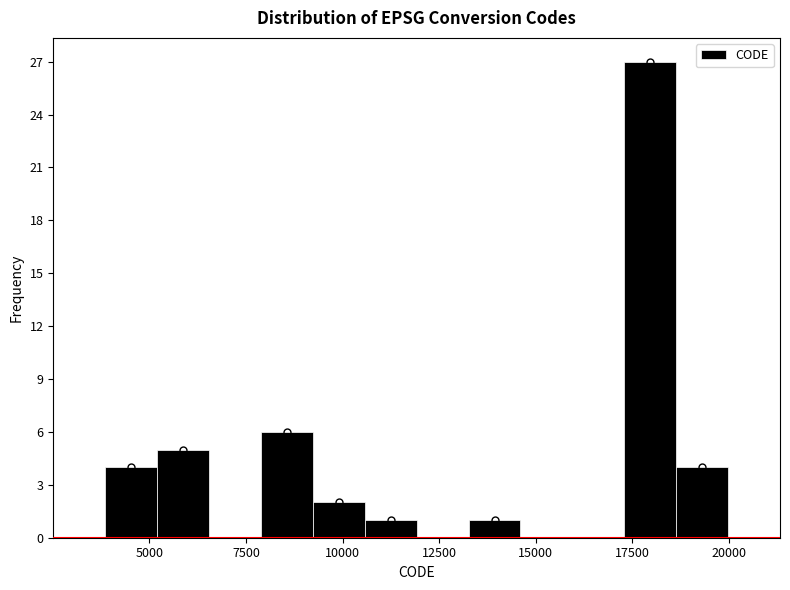

Around what value on the x-axis is the tallest bar? Give the approximate position of its centre, as read against the axis.

18000